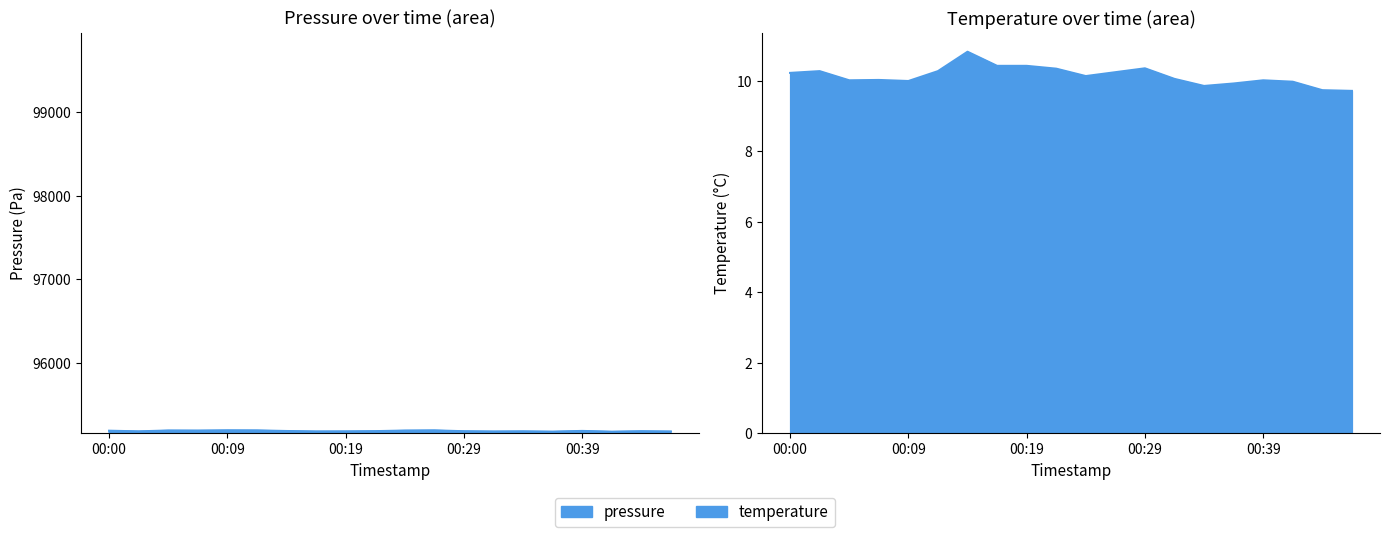

Where is the first local minimum for pressure?

00:02